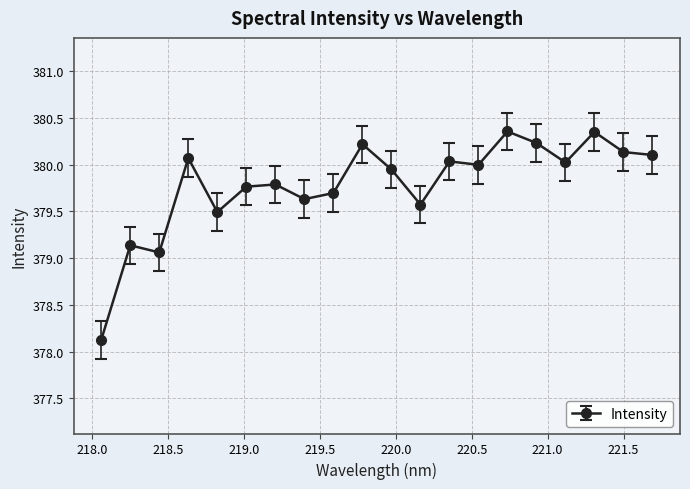

True or false: the data has more than 2 interior local peaks.

True